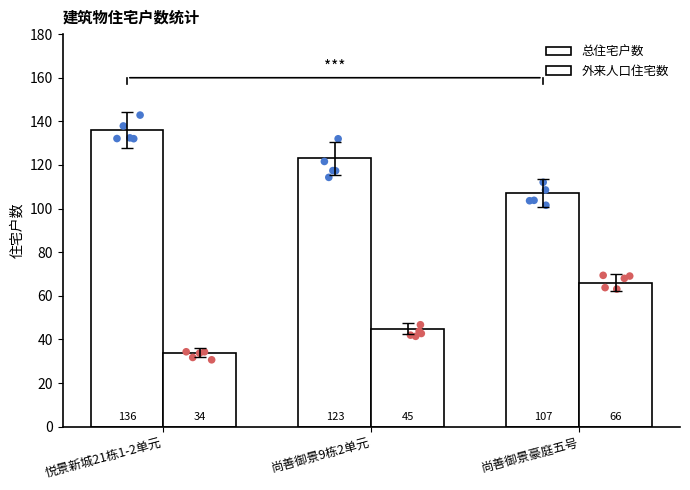

At which category is the sum across all series the highest?

尚善御景豪庭五号